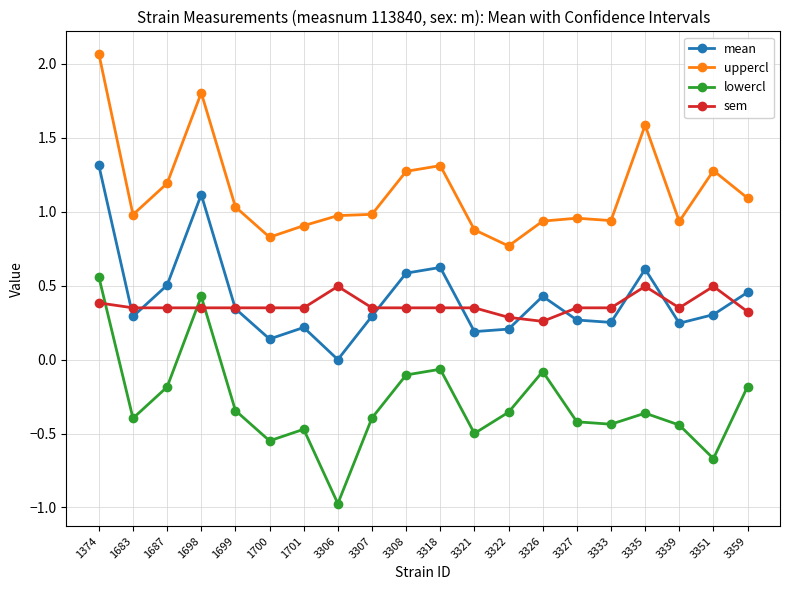

At how many categories does at least one series exceed 0?

20